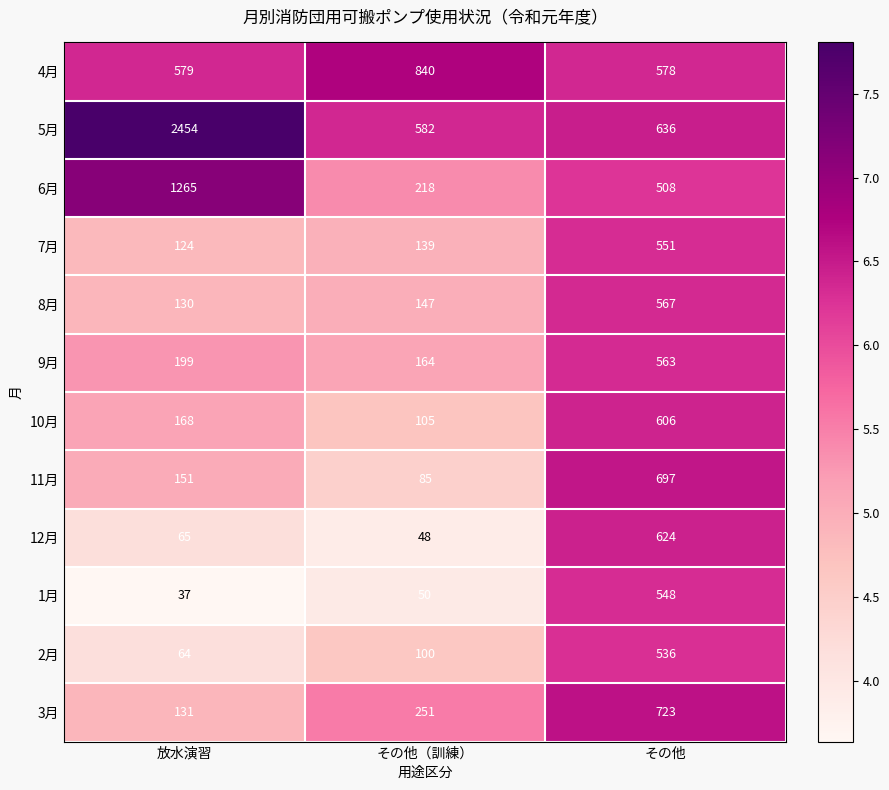

What is the total value across all series at 放水演習?

5367